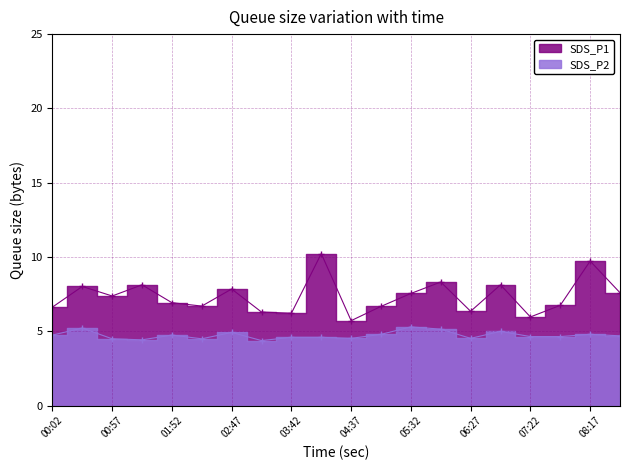

True or false: SDS_P1 and SDS_P2 intersect in this chart.

False